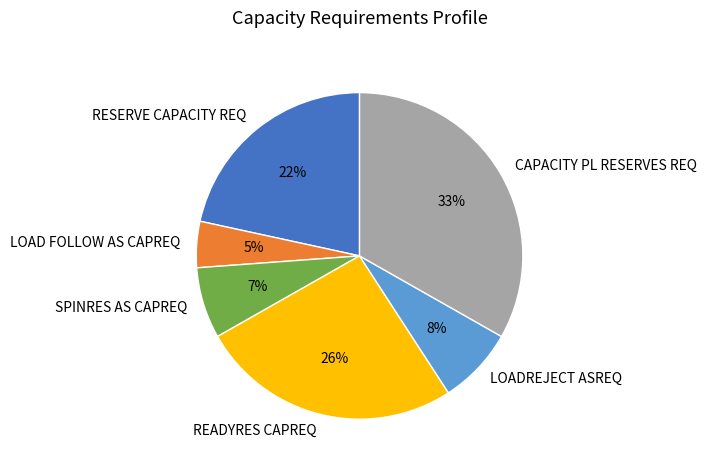

Rank the categories by value from highest to lowest.

CAPACITY PL RESERVES REQ, READYRES CAPREQ, RESERVE CAPACITY REQ, LOADREJECT ASREQ, SPINRES AS CAPREQ, LOAD FOLLOW AS CAPREQ